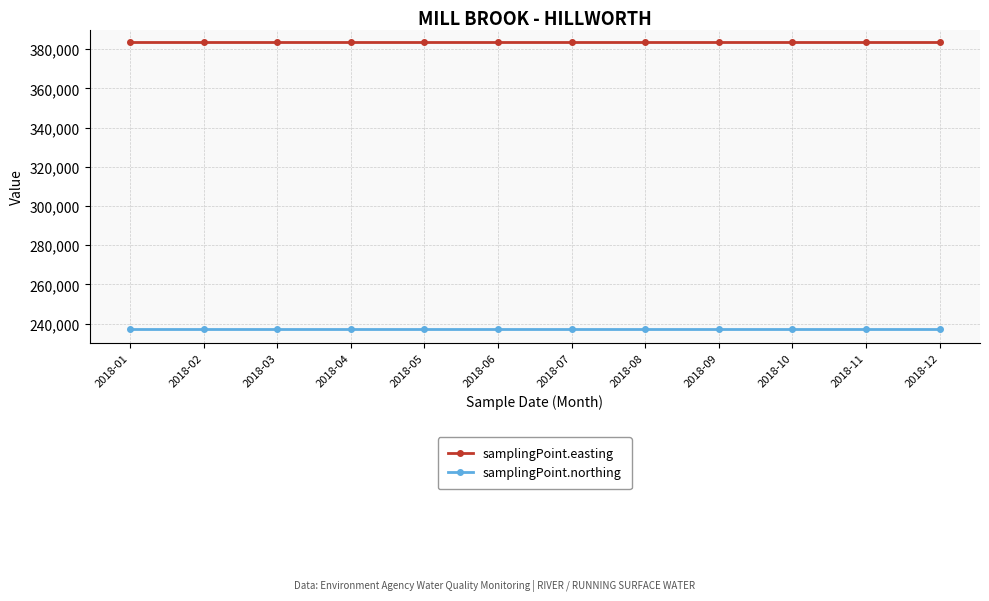

What are all the series names shown in the legend?

samplingPoint.easting, samplingPoint.northing